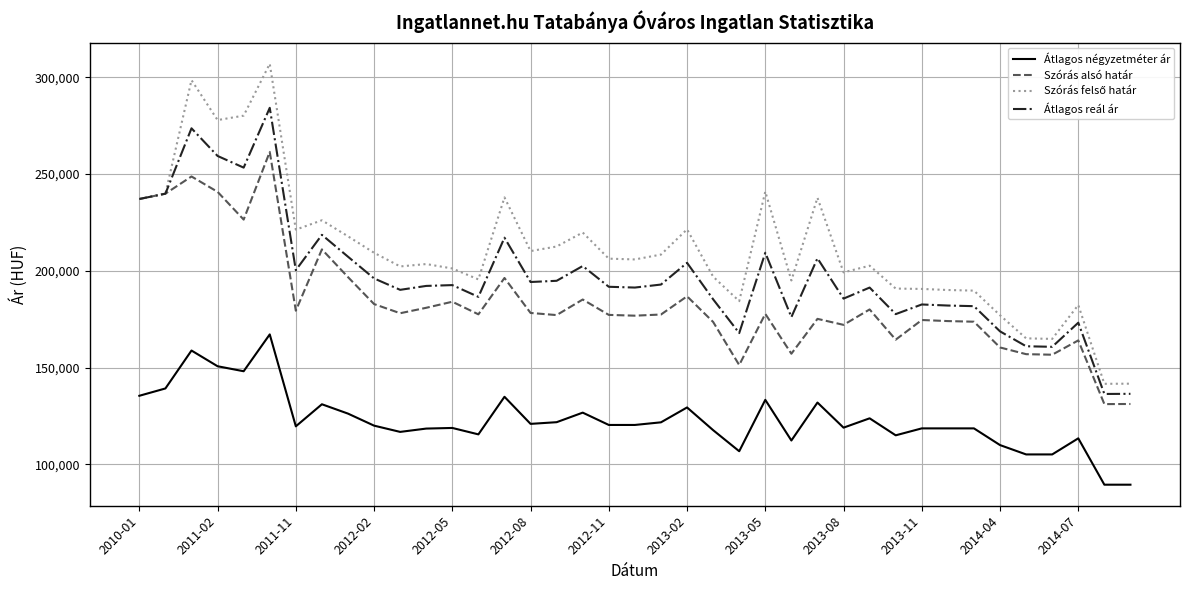

How many lines are shown in the chart?

4